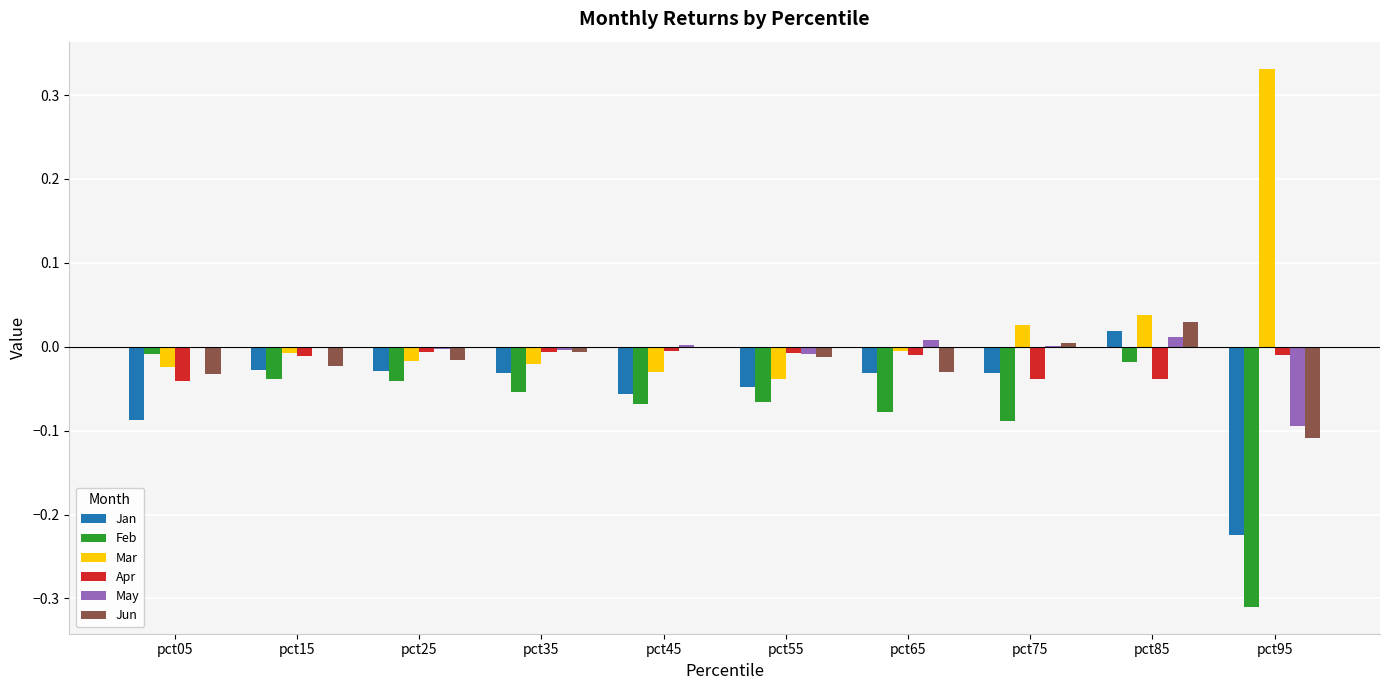

The May series shows 0.0 at pct65. True or false?

True